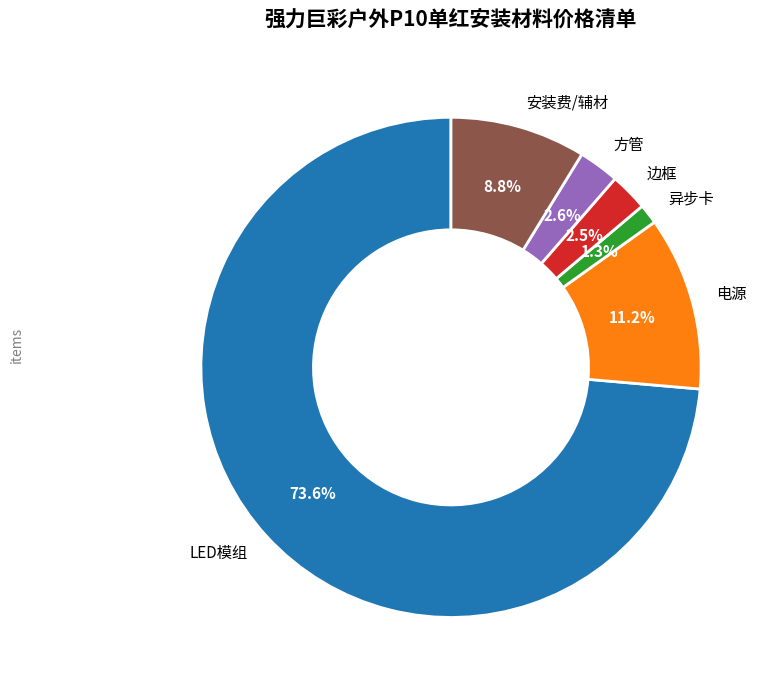

How many segments does this pie chart have?

6